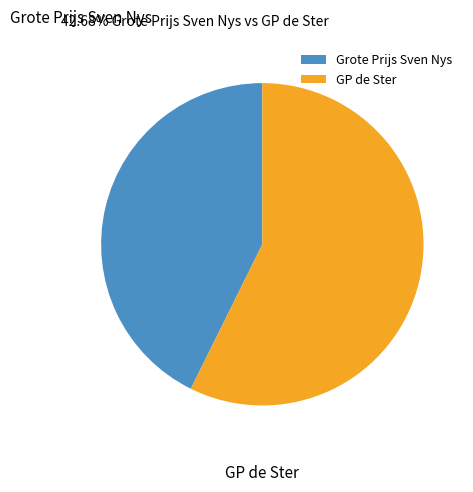

Which category has the biggest portion of the pie?

GP de Ster